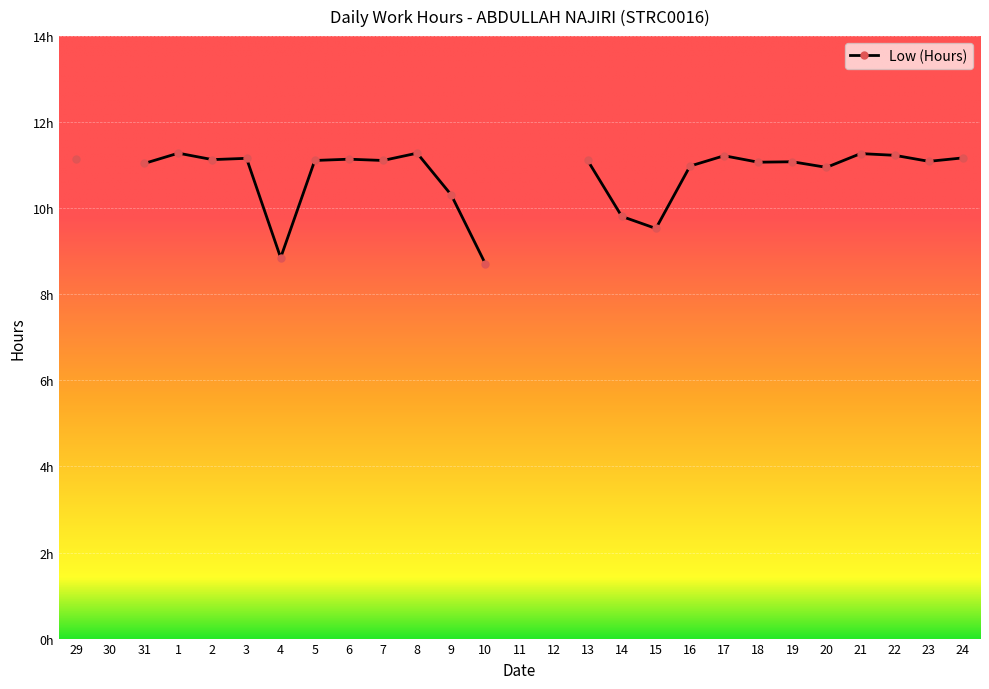

Is it true that the value at 17 is 11.2?

True